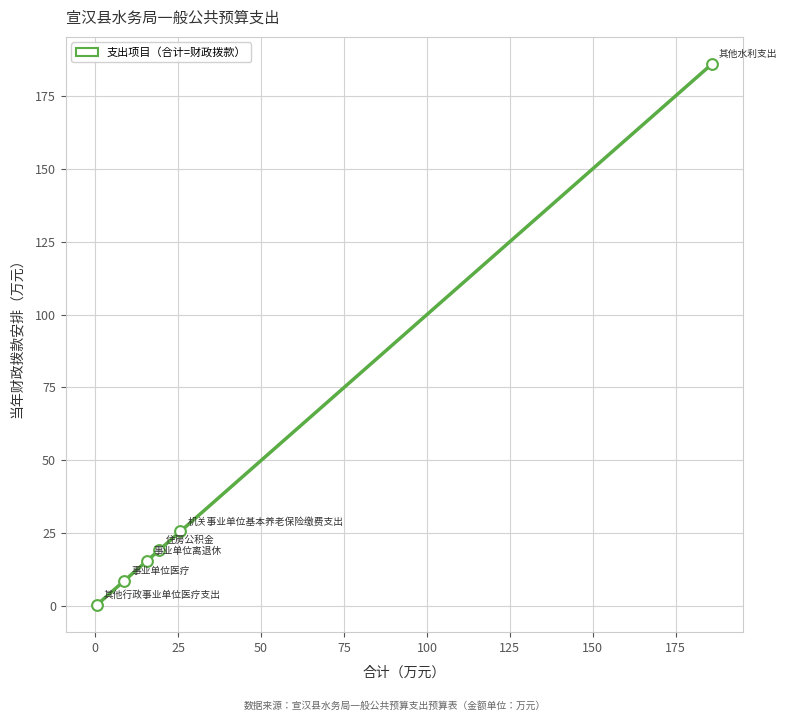

What Y value in the scatter plot is closest to 93?

25.7